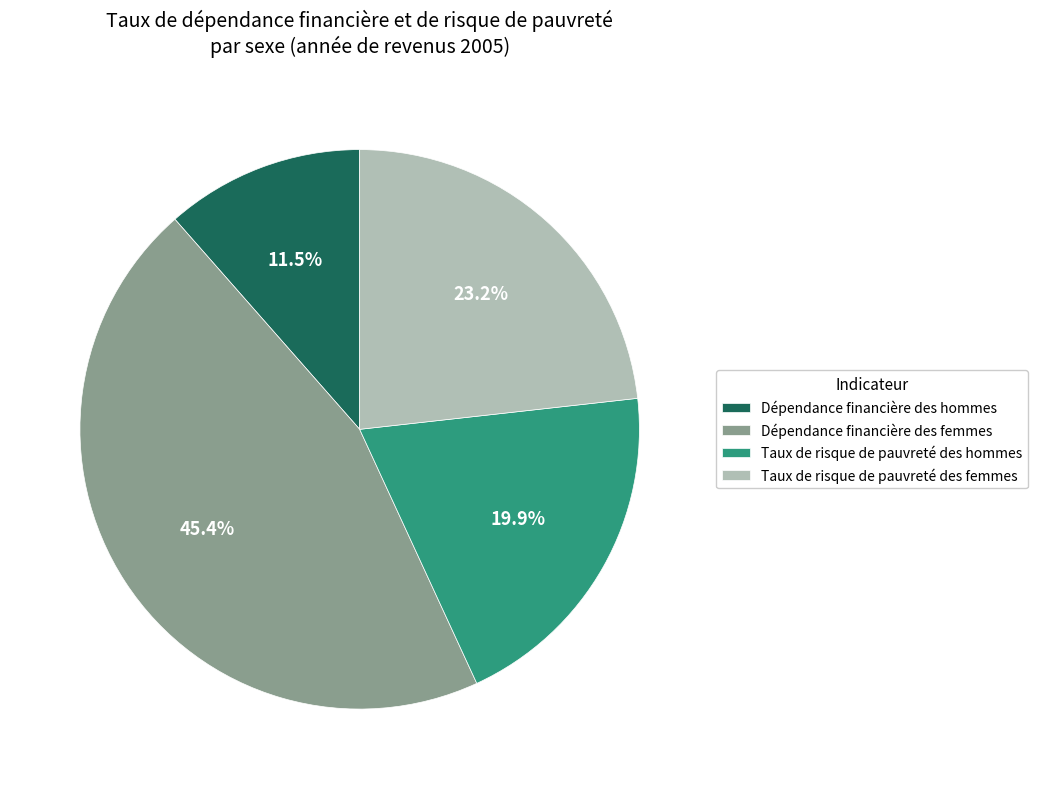

To the nearest percent, what is the difference between the largest and smallest slice percentages?

34%